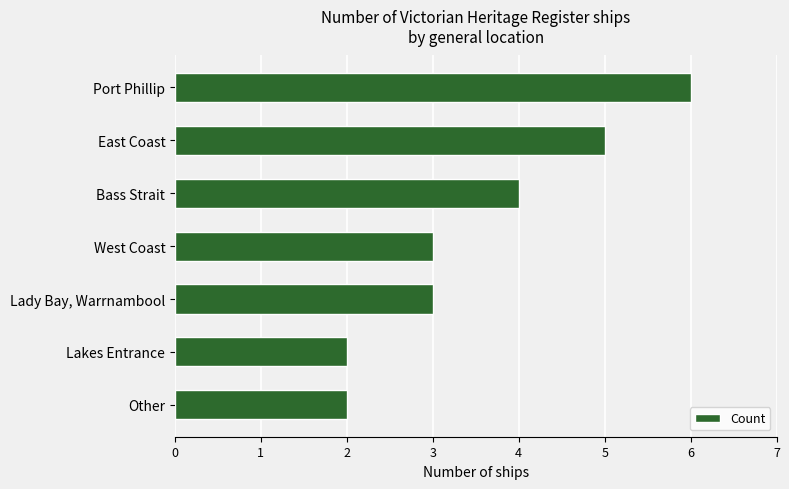

What is the maximum value shown in the chart?

6